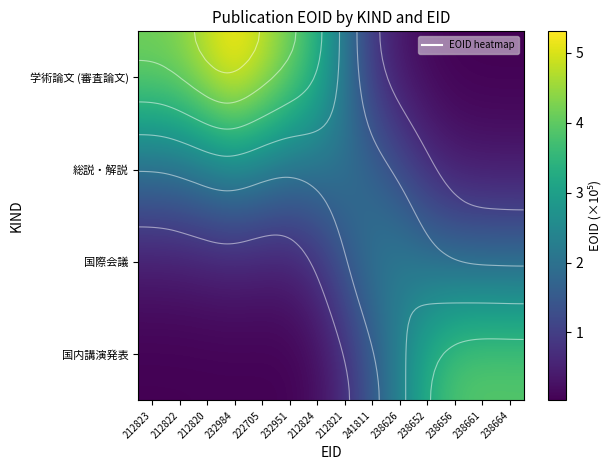

How many data points in 国際会議 are above 1?

7